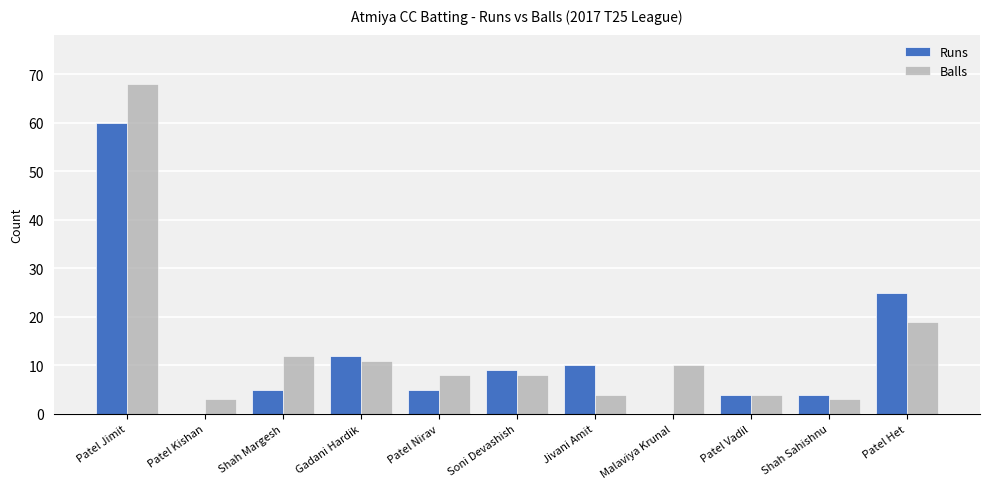

What is the total value across all series at Patel Het?

44